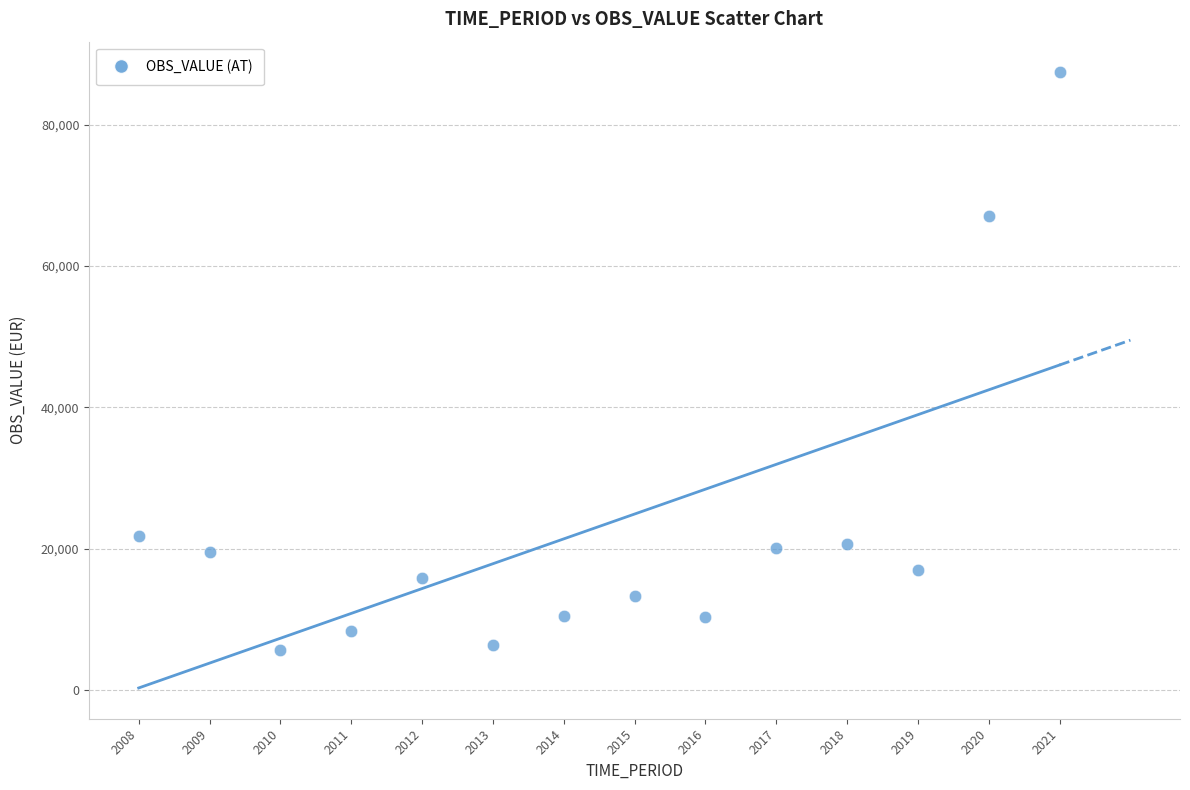

What is the range of X values (max minus min)?

13.0